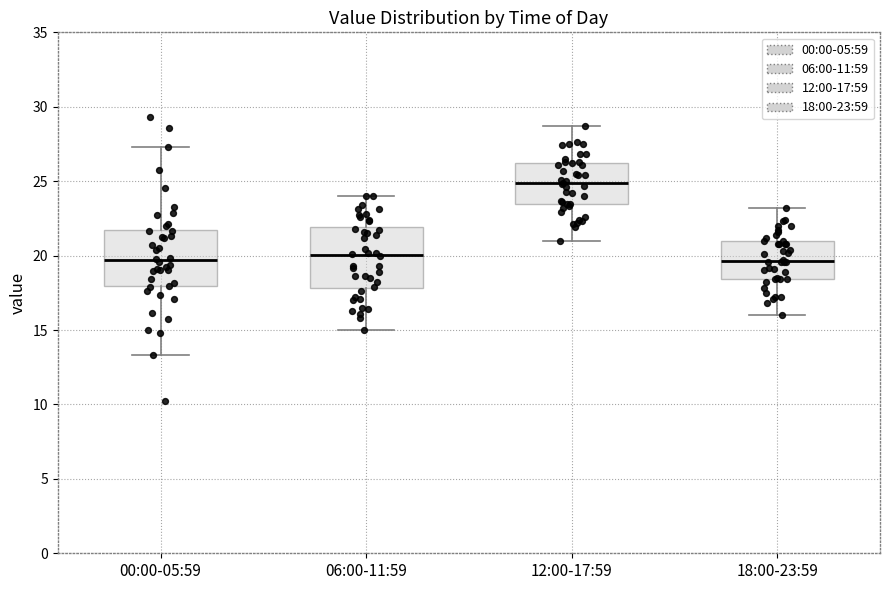

Where does the lower whisker of the box for 12:00-17:59 end on the y-axis? The values are not printed on the chart, so give them approximately, as read against the axis.

21.0